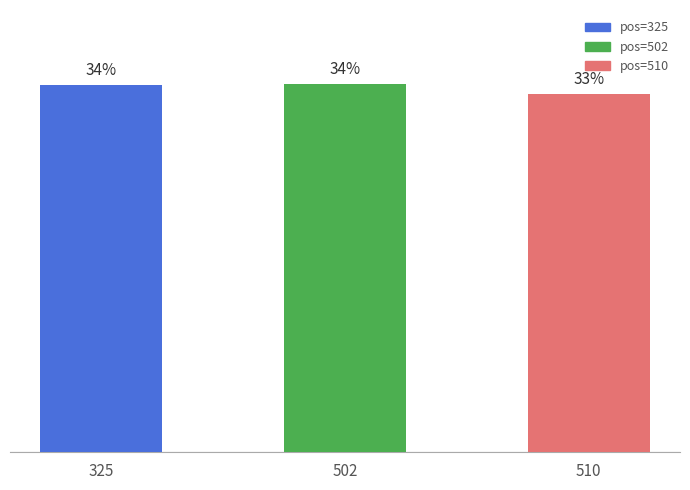

At which label does the data first exceed 33?

325